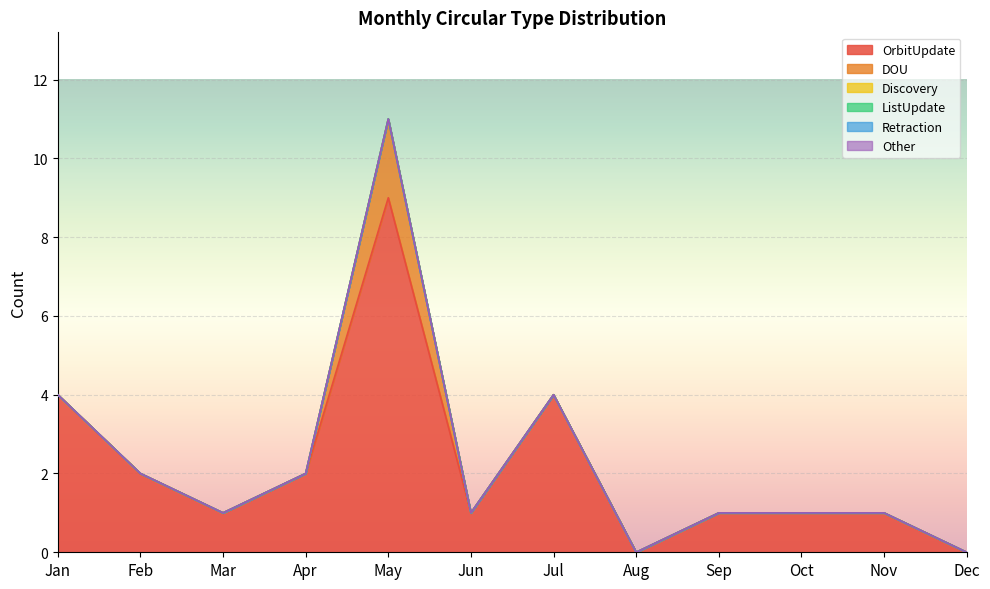

Which category has the highest value across all series?

May